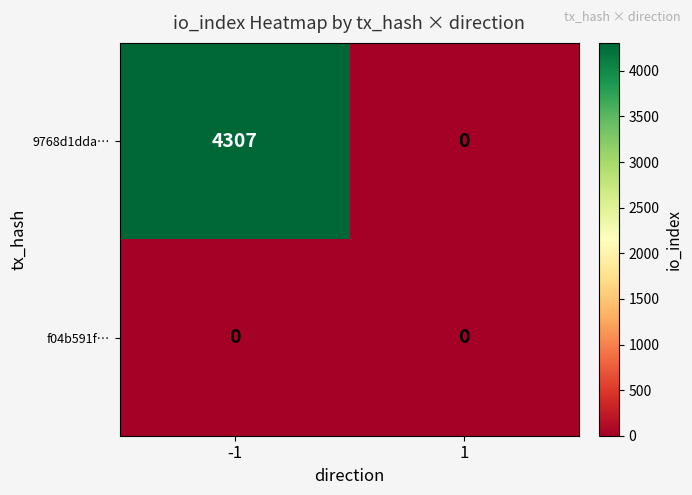

Reading left to right, extract all data points from this chart.

9768d1dda…: 4307	0
f04b591f…: 0	0